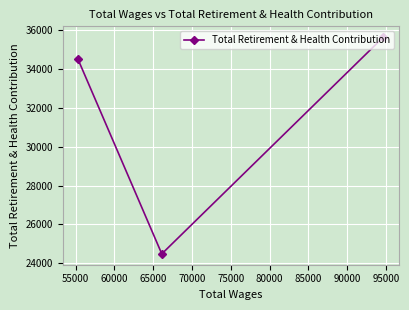

What is the greatest value displayed?

35646